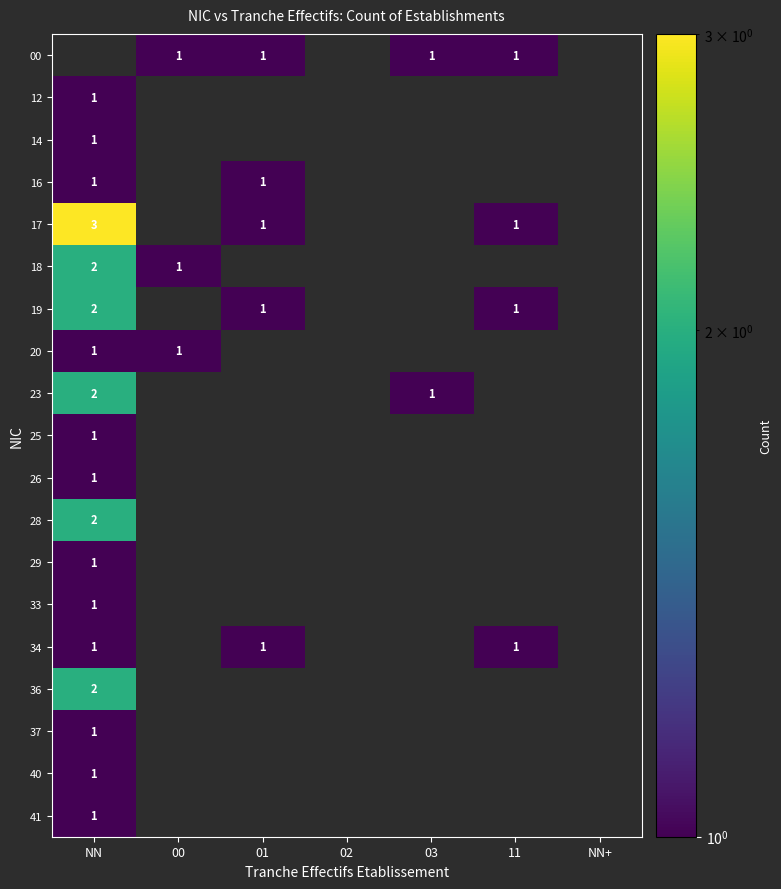

The value of 19 at NN is 3. True or false?

False